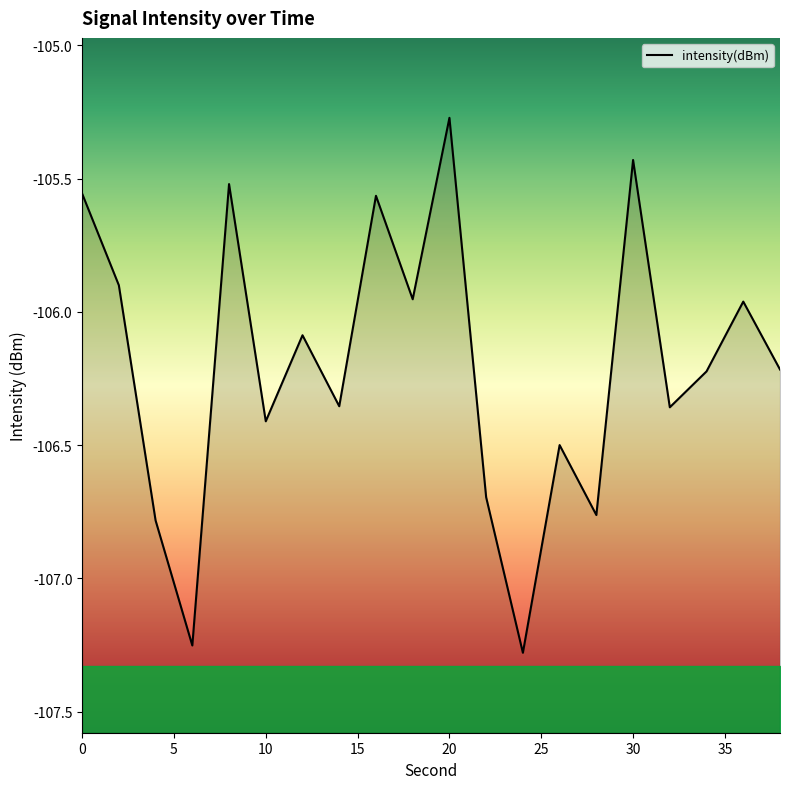

What is the value of the 18th point from the left?

-106.2